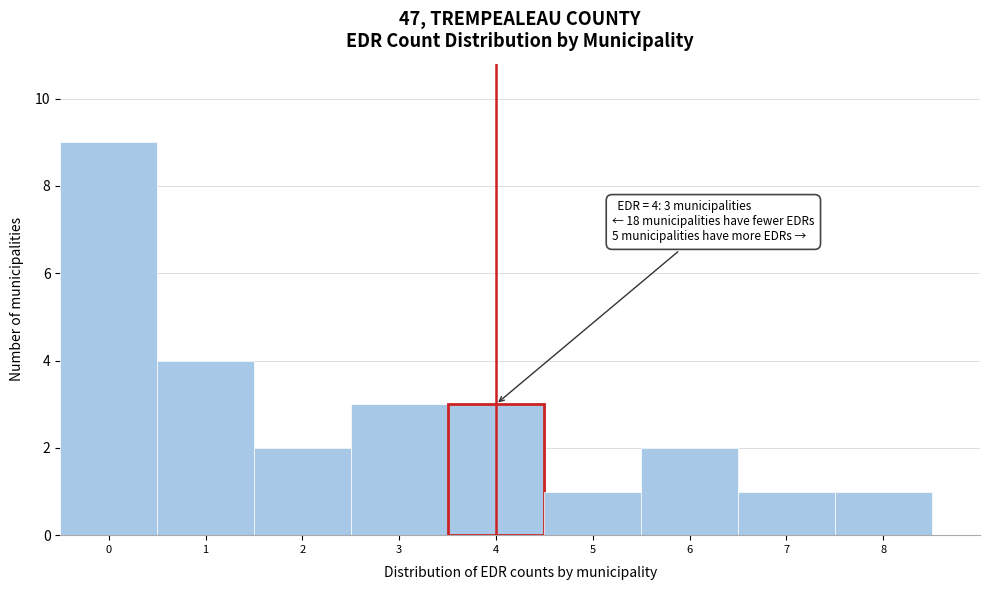

Over which range of the x-axis is the bar tallest?

-0.5 to 0.5